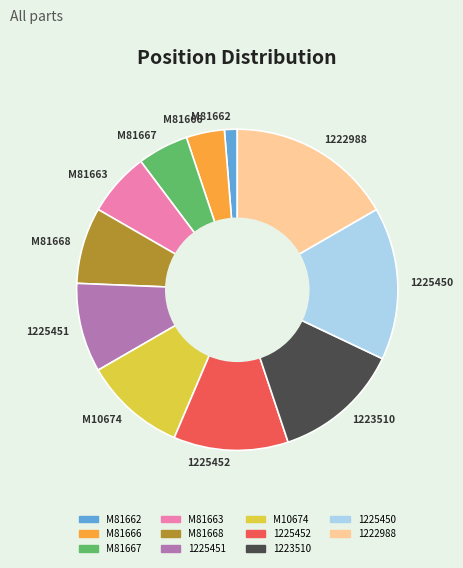

Is it true that 1225450 is 15% of the pie?

True